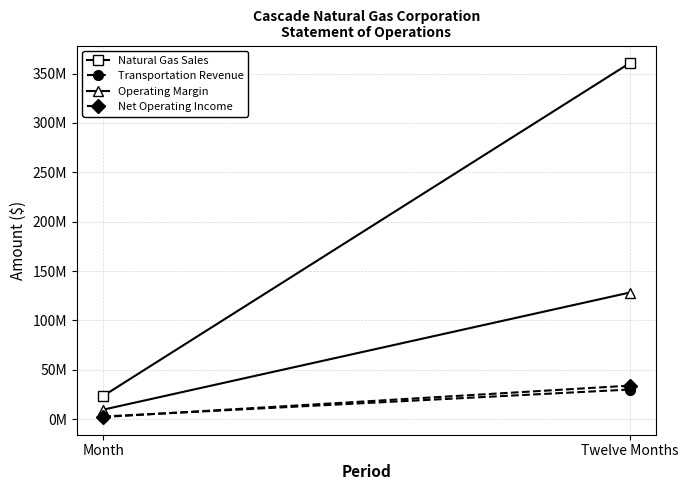

What position from the left is Month?

1